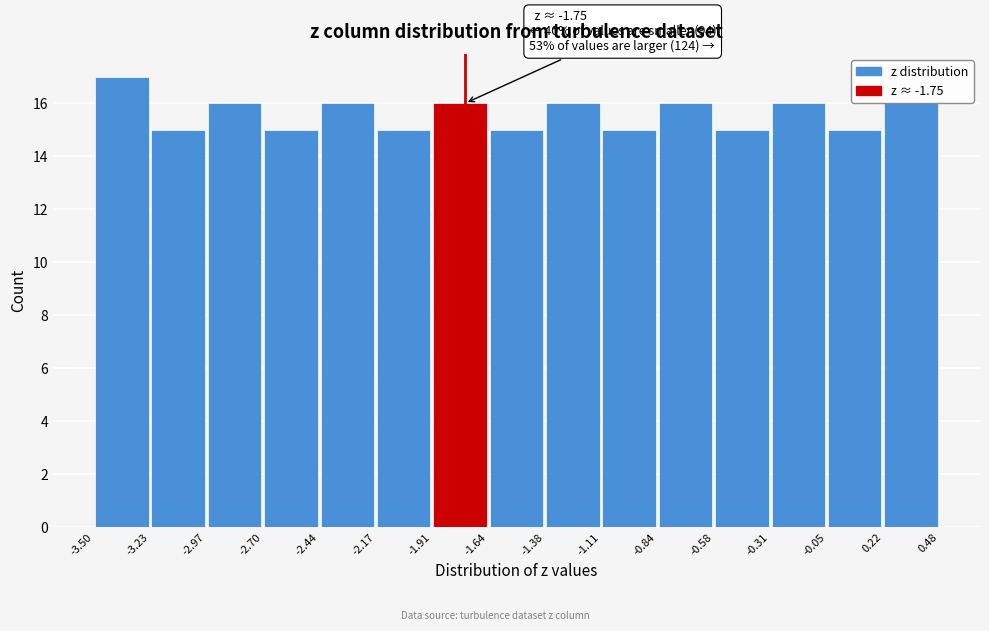

Which range on the x-axis has the tallest bar?

-3.50 to -3.23